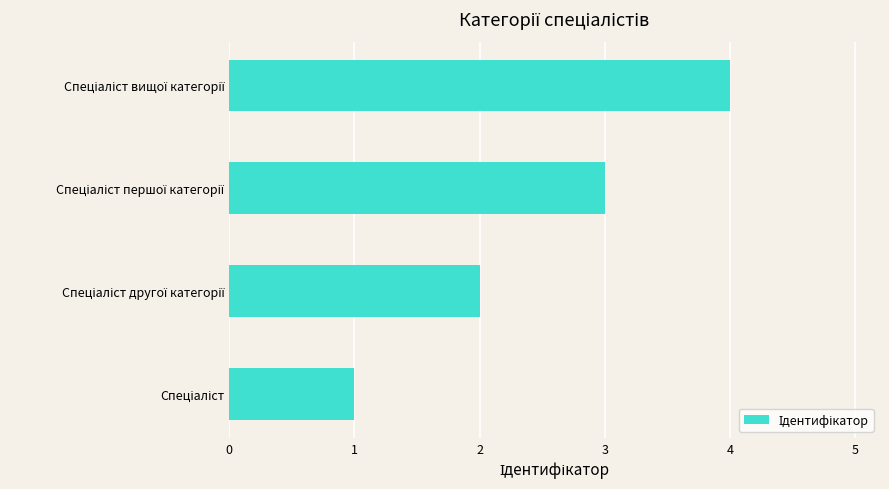

What is the sum of all values?

10